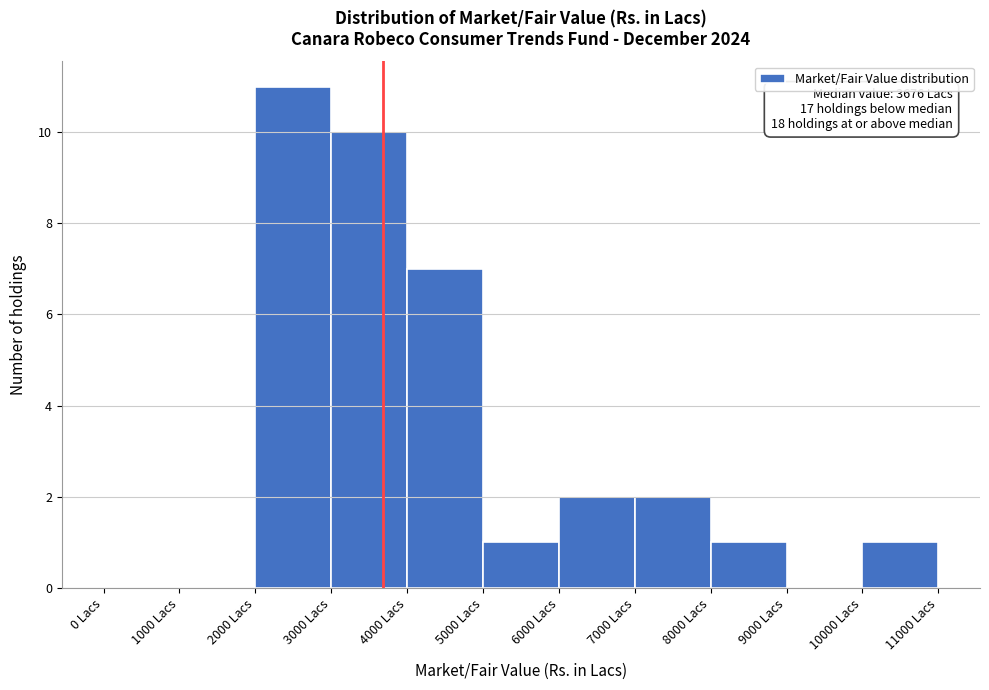

Over which range of the x-axis is the bar tallest?

2000 to 3000